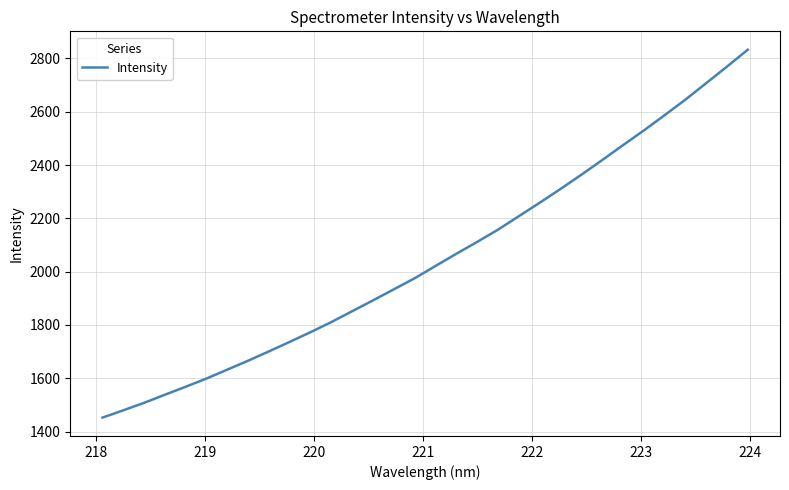

What is the difference between the maximum and minimum values?

1380.3